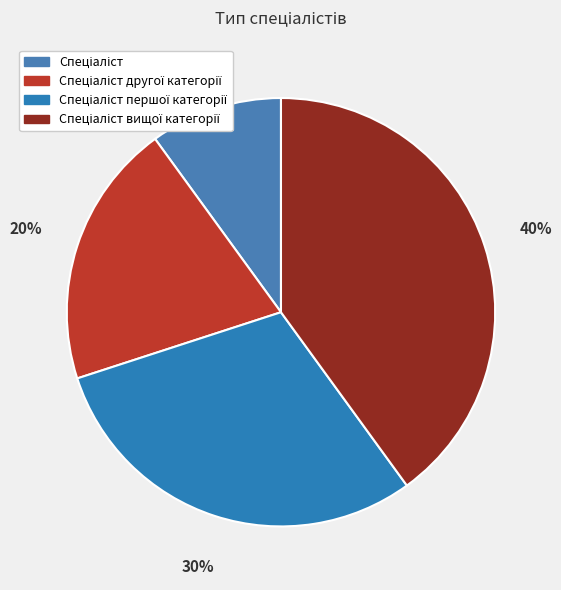

What is the smallest slice in the pie chart?

Спеціаліст